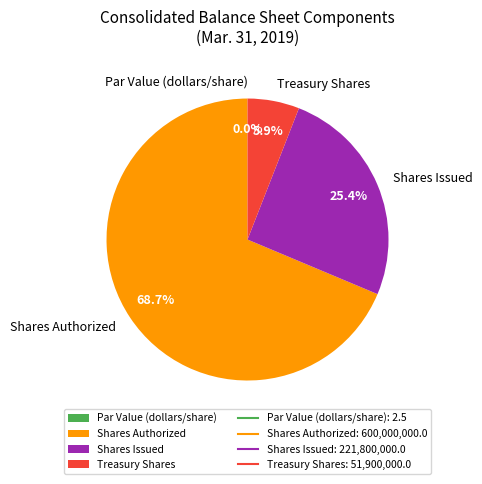

To the nearest percent, what percentage of the pie is Treasury Shares?

6%